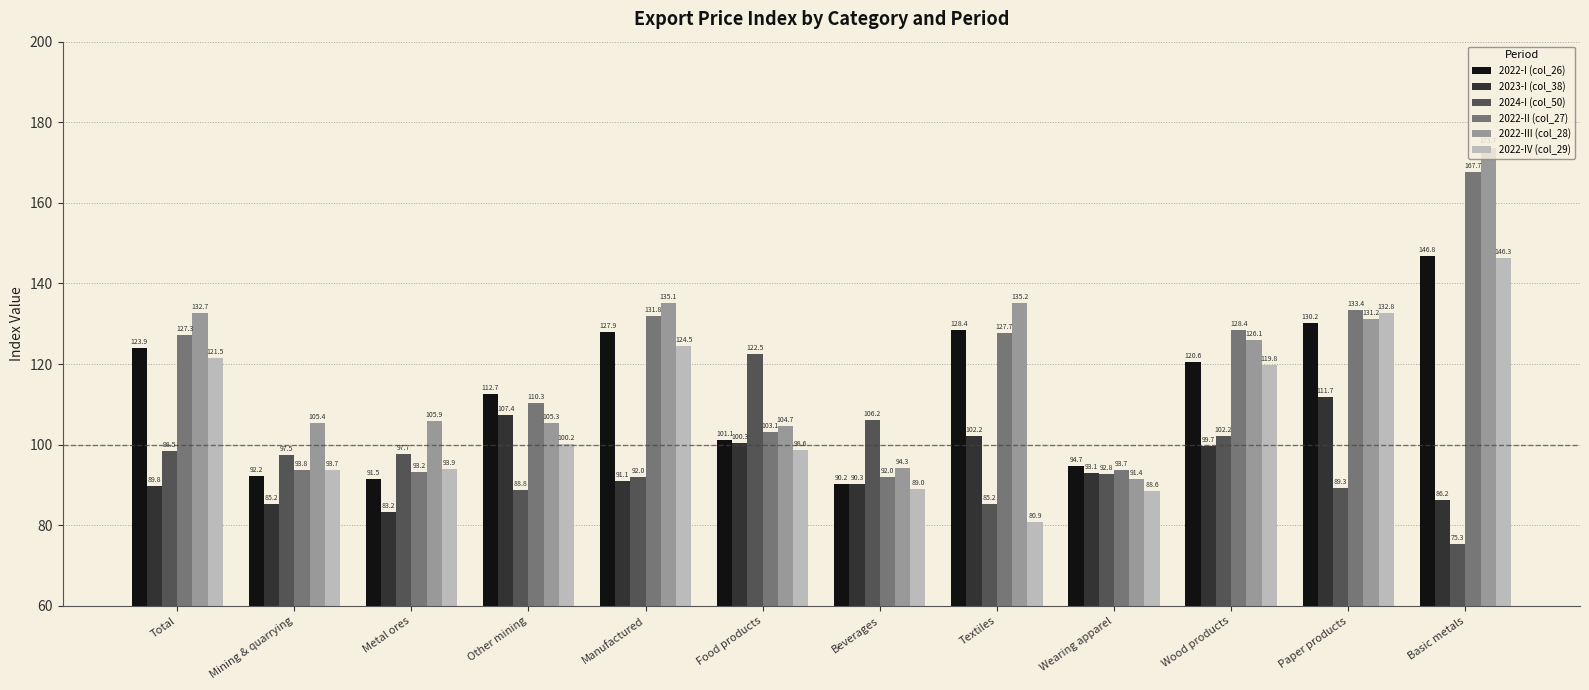

How many categories are shown in the chart?

12